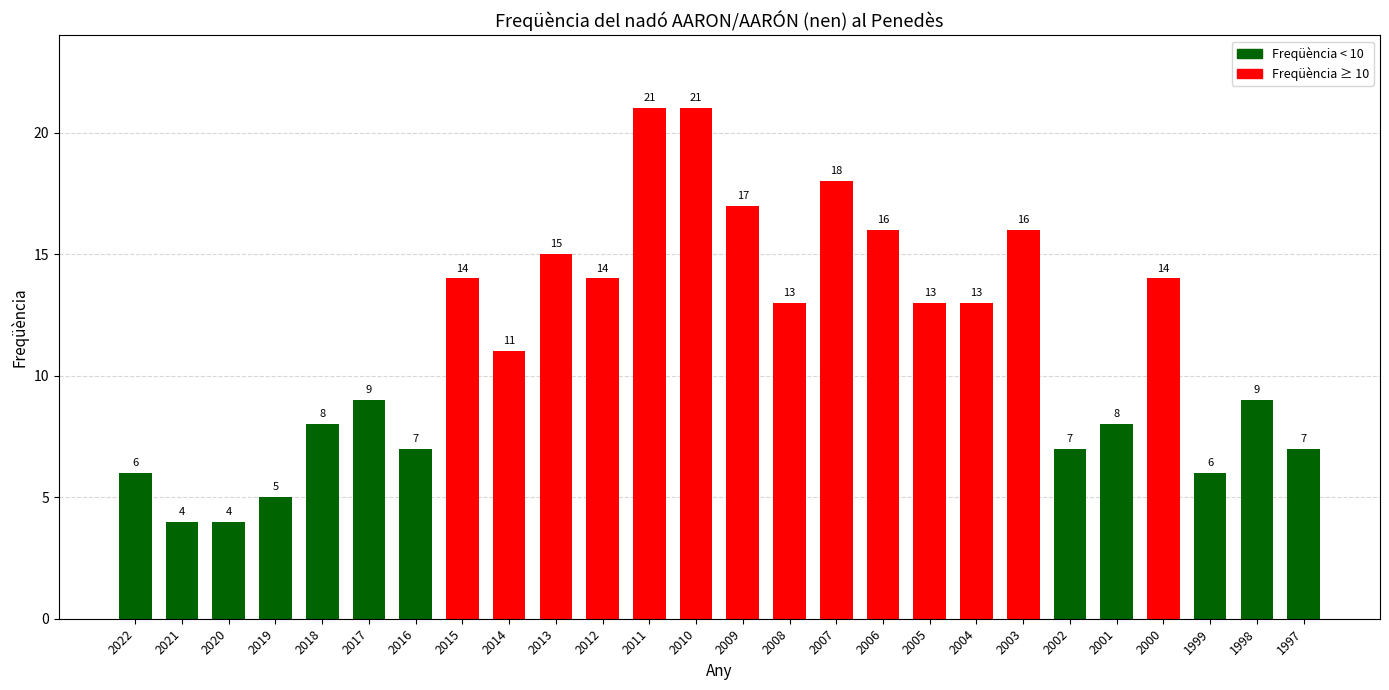

The value at 2002 is 11. True or false?

False